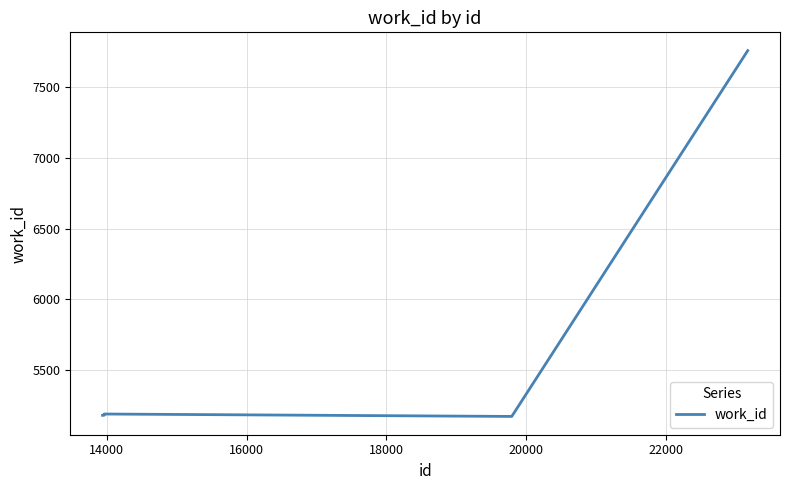

What is the maximum value shown in the chart?

7755